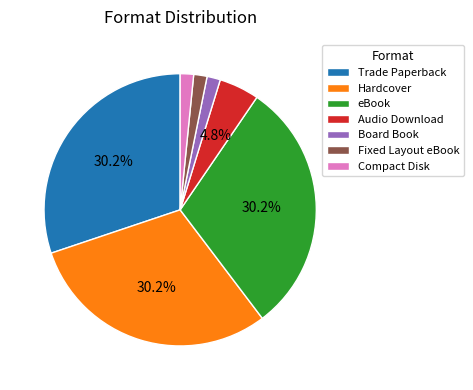

True or false: eBook accounts for 30% of the total.

True